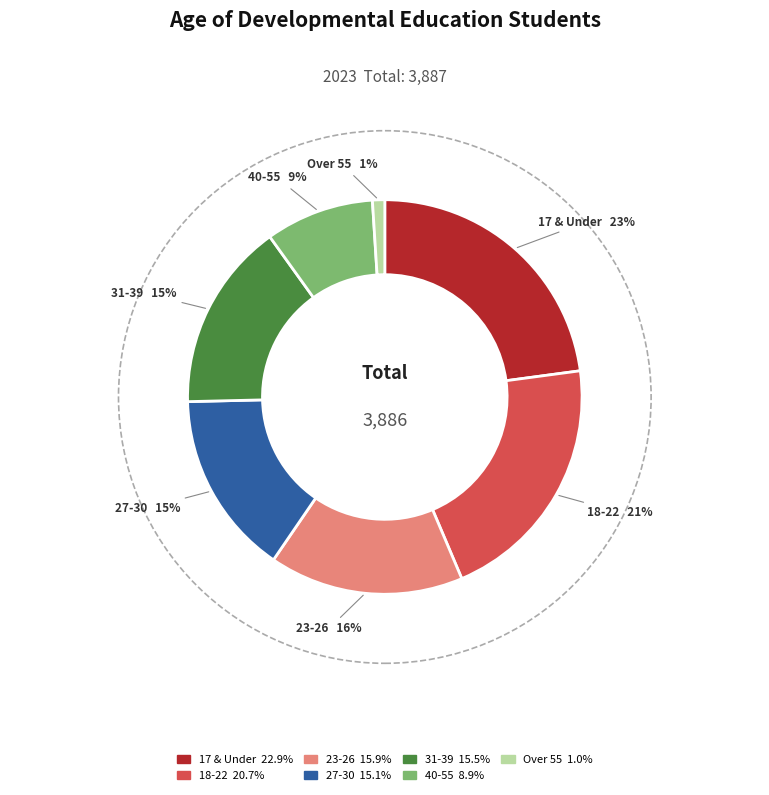

To the nearest percent, what is the difference between the Over 55 and 27-30 slice percentages?

14%